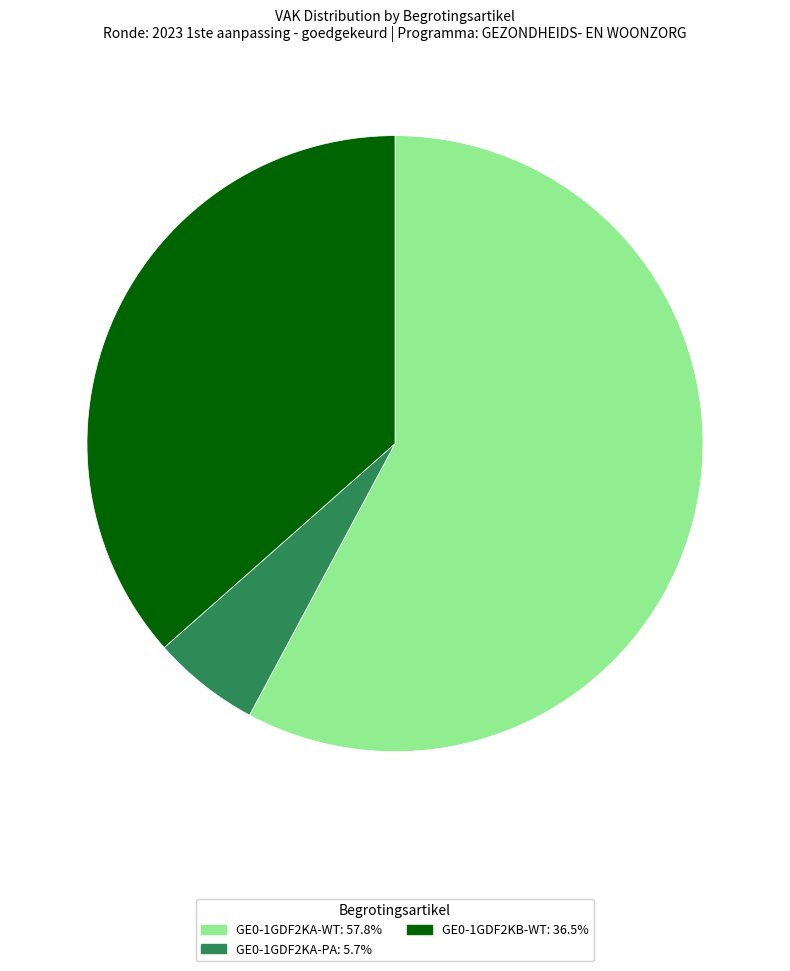

Rank the categories by value from highest to lowest.

GE0-1GDF2KA-WT, GE0-1GDF2KB-WT, GE0-1GDF2KA-PA